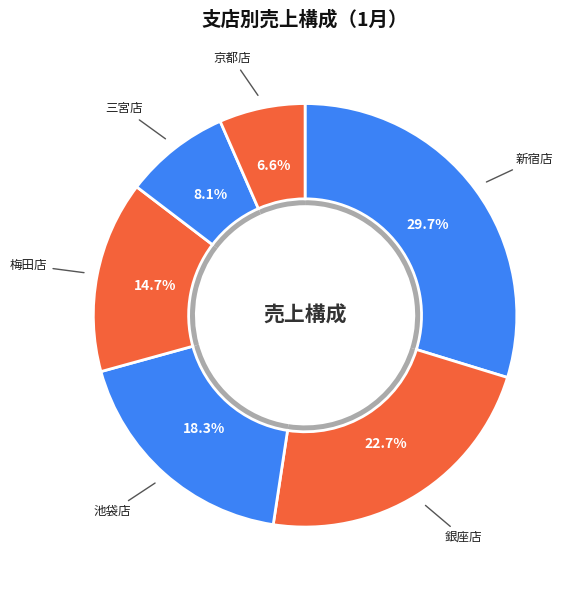

Does any single category account for the majority?

No